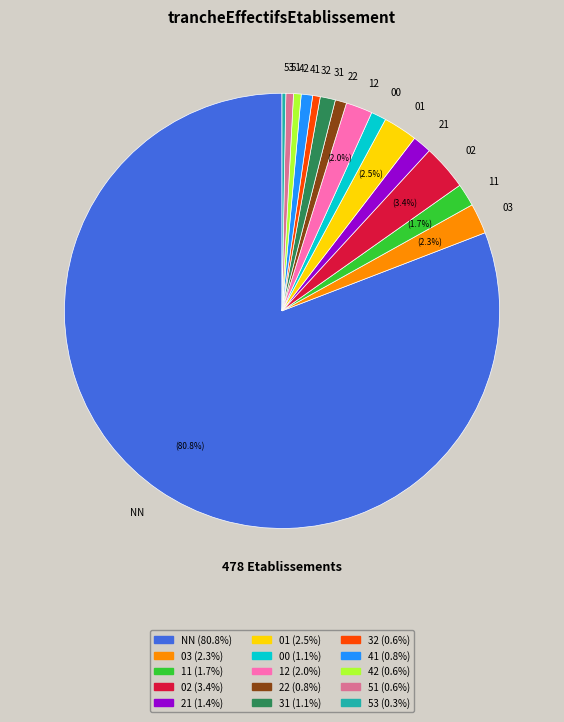

To the nearest percent, what is the average slice percentage?

7%